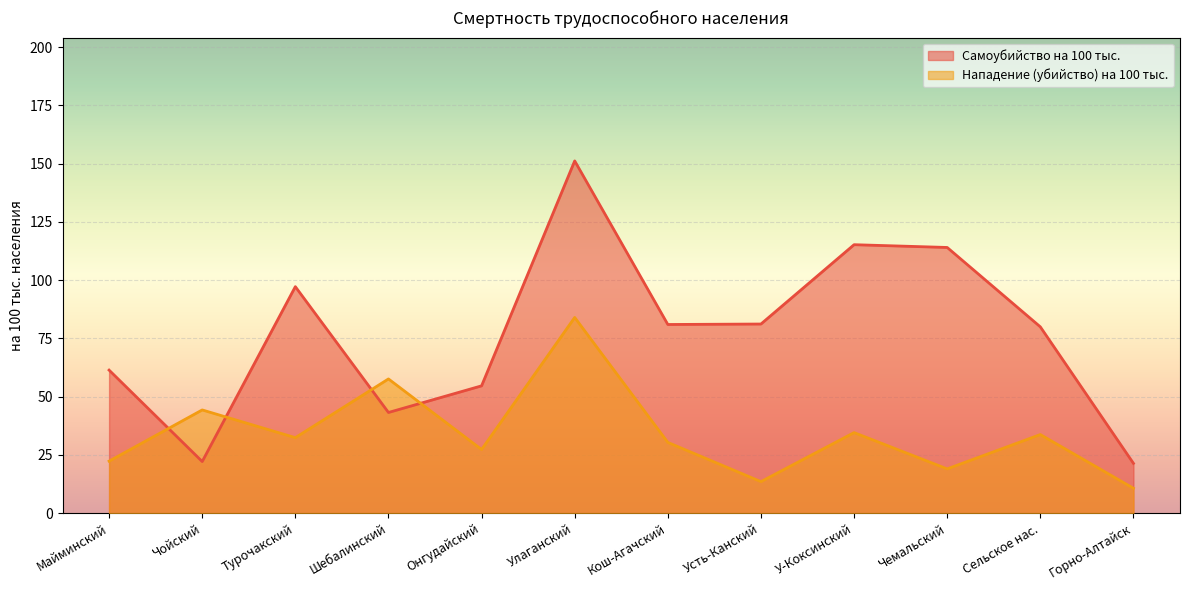

True or false: Нападение (убийство) на 100 тыс. and Самоубийство на 100 тыс. intersect in this chart.

True